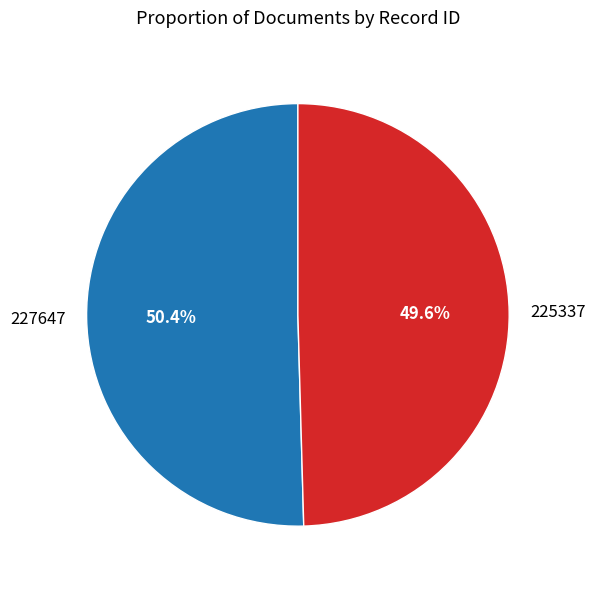

Rank the categories by value from lowest to highest.

225337, 227647